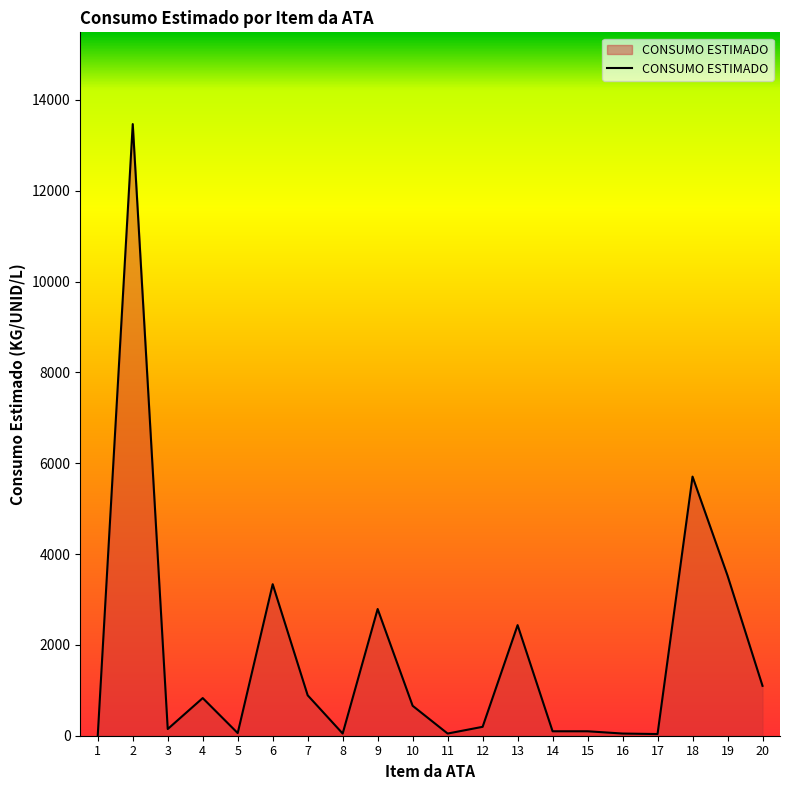

What is the maximum value shown in the chart?

13467